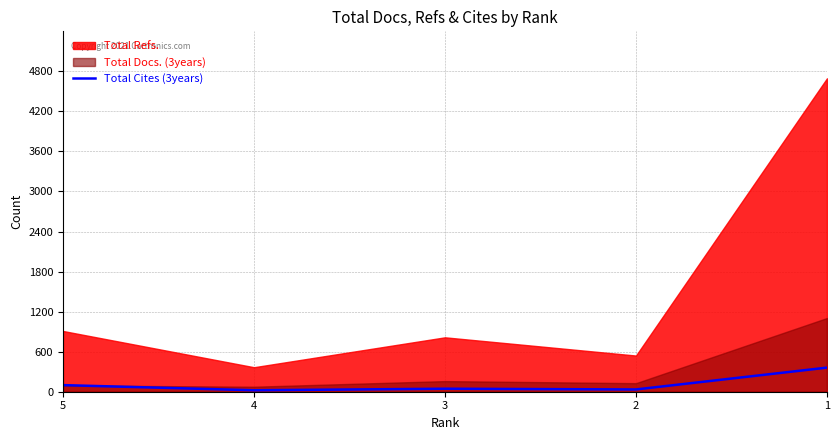

How many lines are shown in the chart?

1